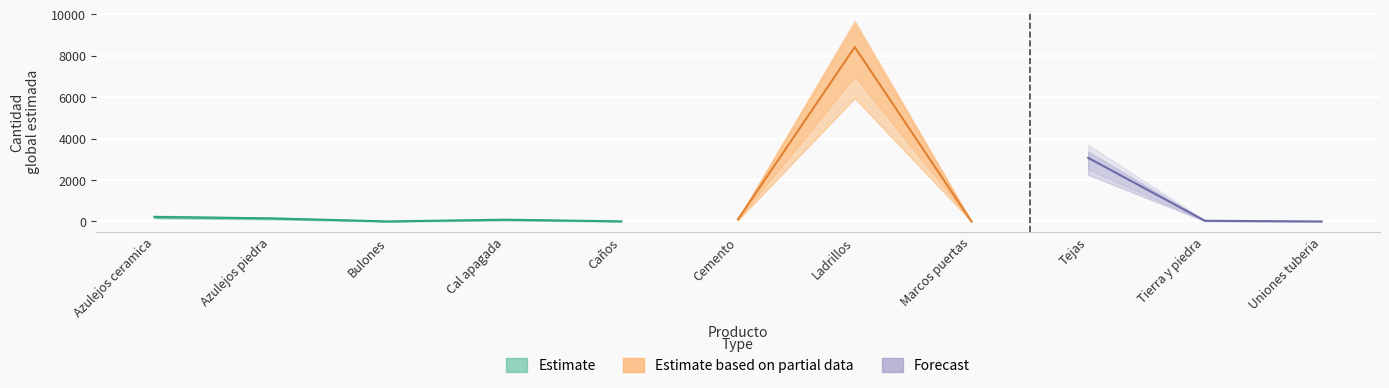

True or false: the data has more than 0 interior local peaks.

True